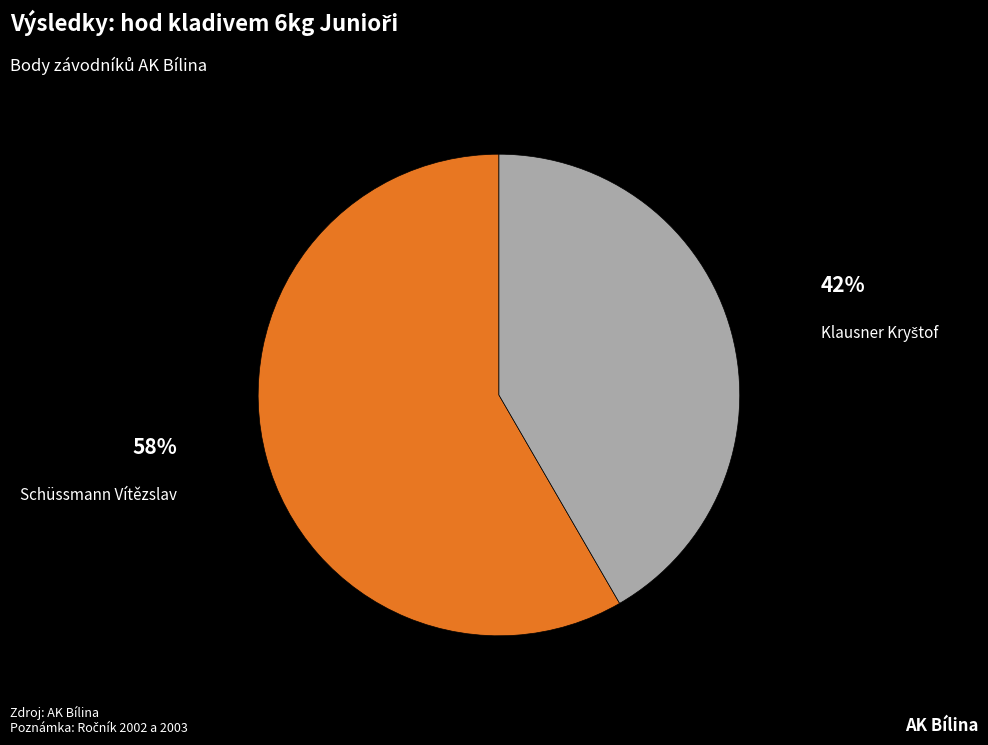

Is it true that Schüssmann Vítězslav is 44% of the pie?

False